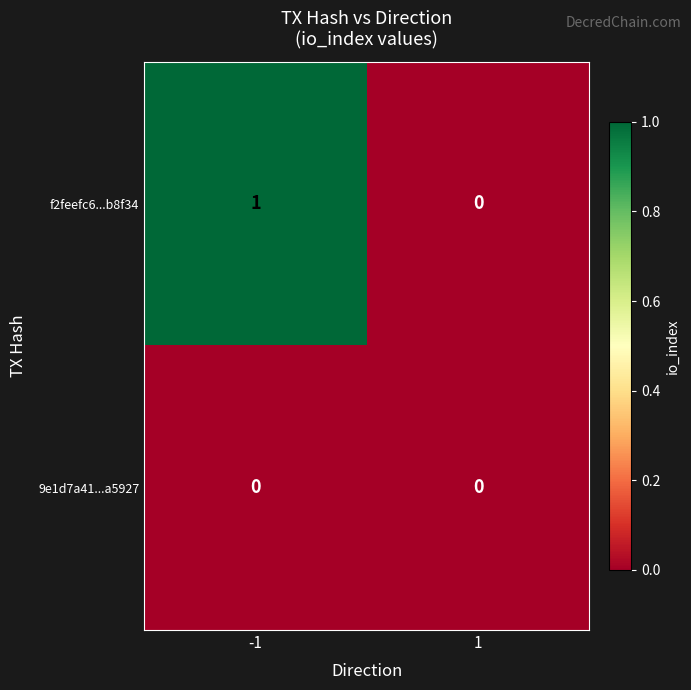

How many categories are shown in the chart?

2